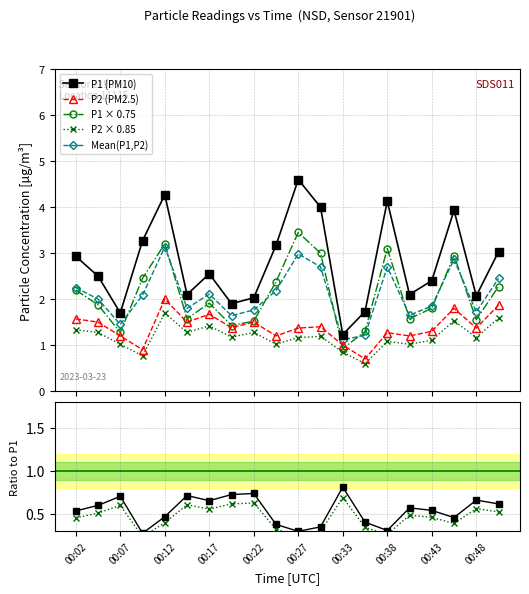

At which category is the sum across all series the highest?

00:12